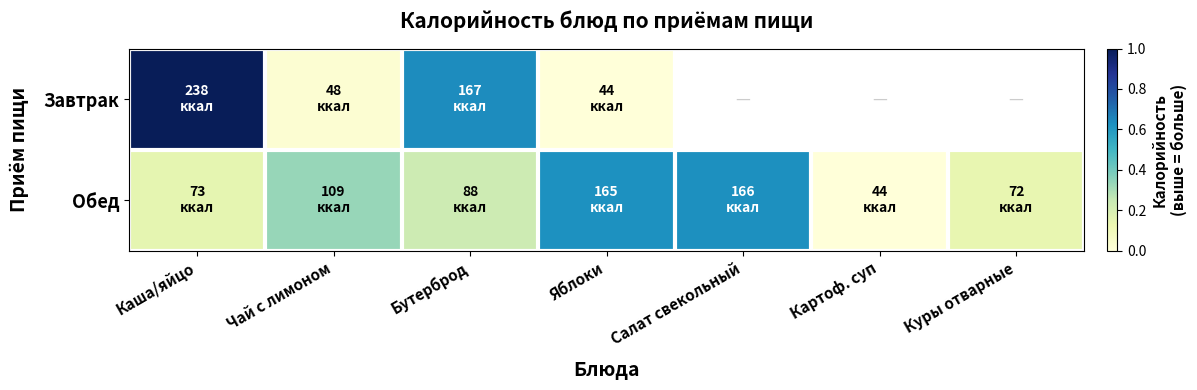

At which label does Завтрак reach its peak?

Каша/яйцо